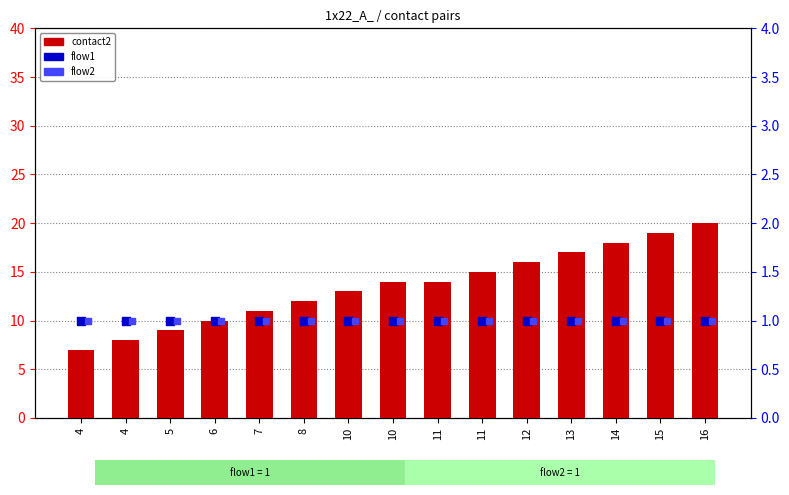

At how many categories does at least one series exceed 18?

2